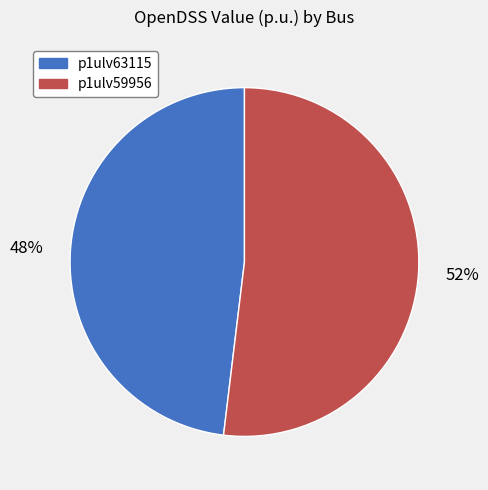

Rank the categories by value from lowest to highest.

p1ulv63115, p1ulv59956